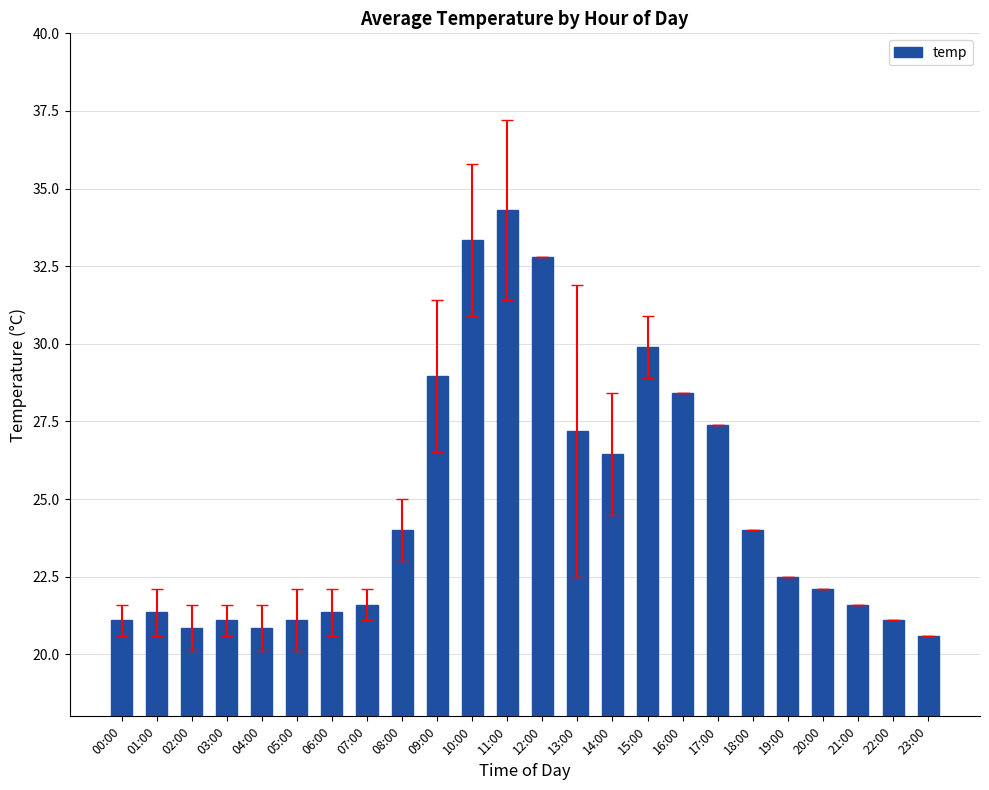

What value does the data have at 01:00?

21.4